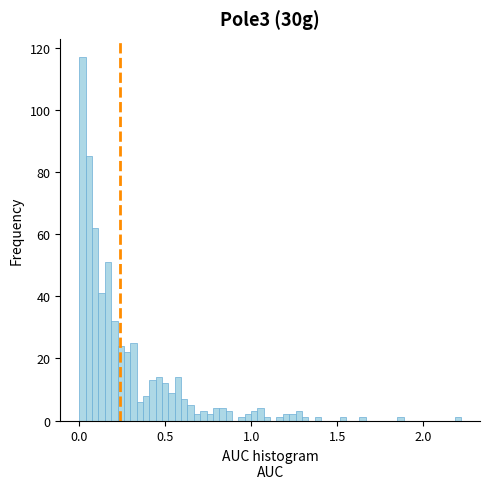

Read against the x-axis, roughly where is the centre of the tallest bar?

0.00